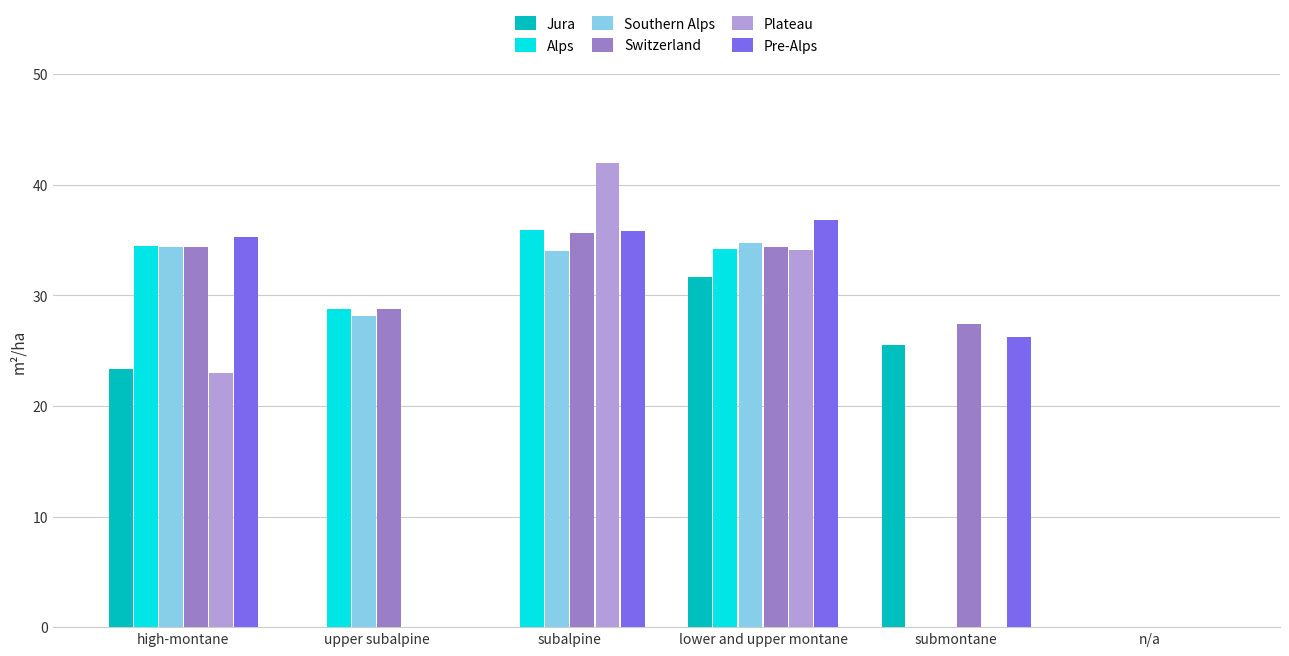

Is it true that Alps equals 35.9 at subalpine?

True